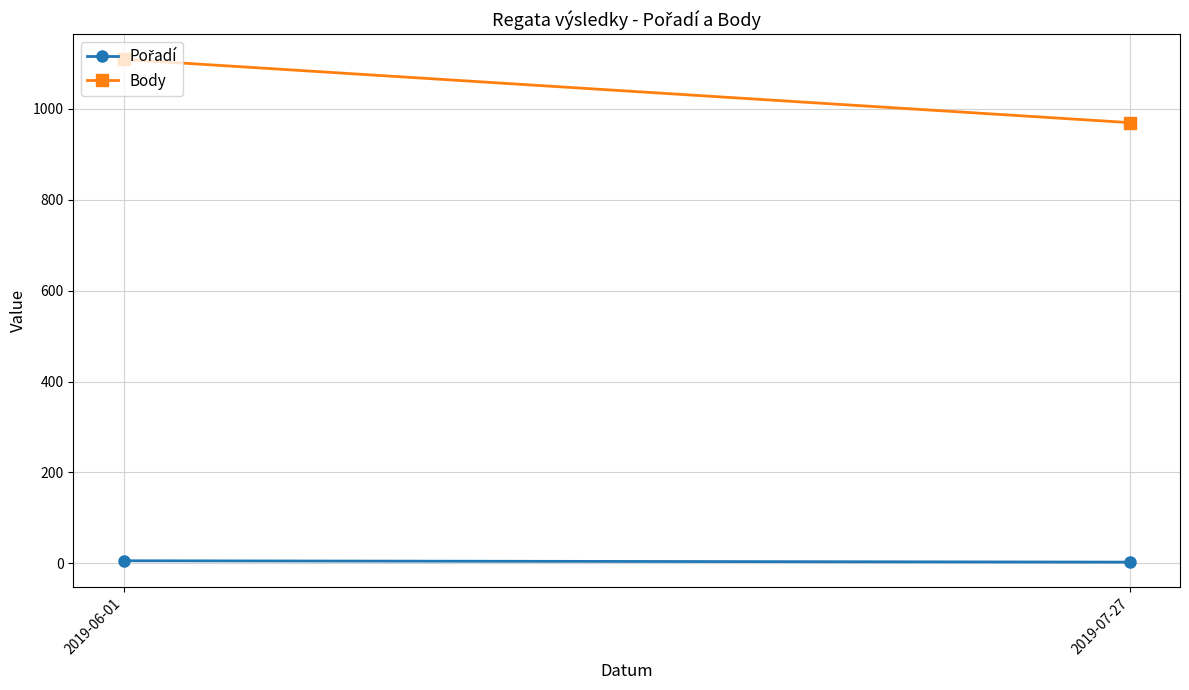

What position from the right is 2019-06-01?

2